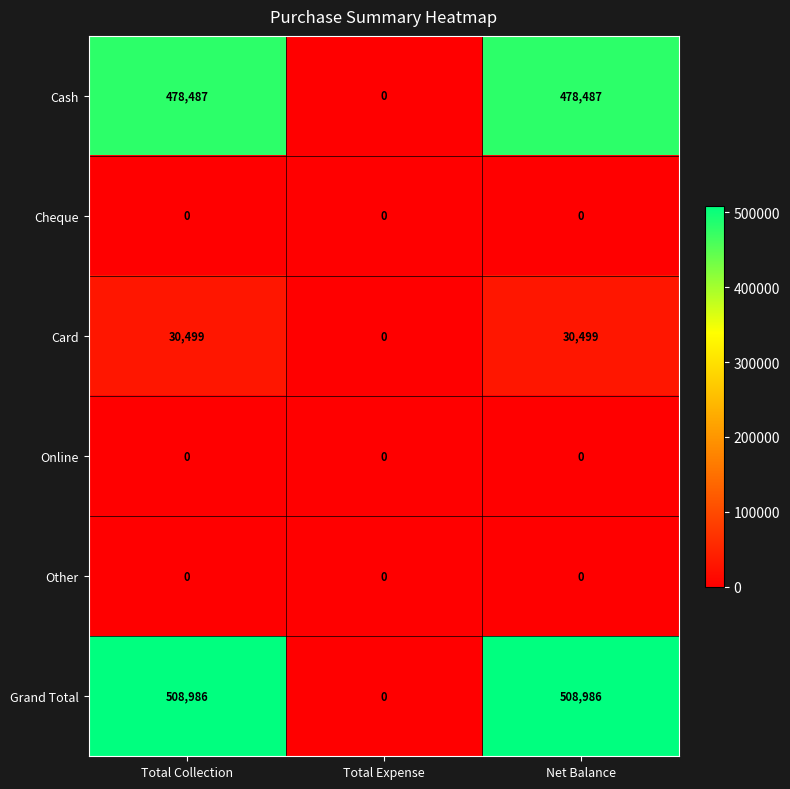

Count the number of data series in this chart.

6